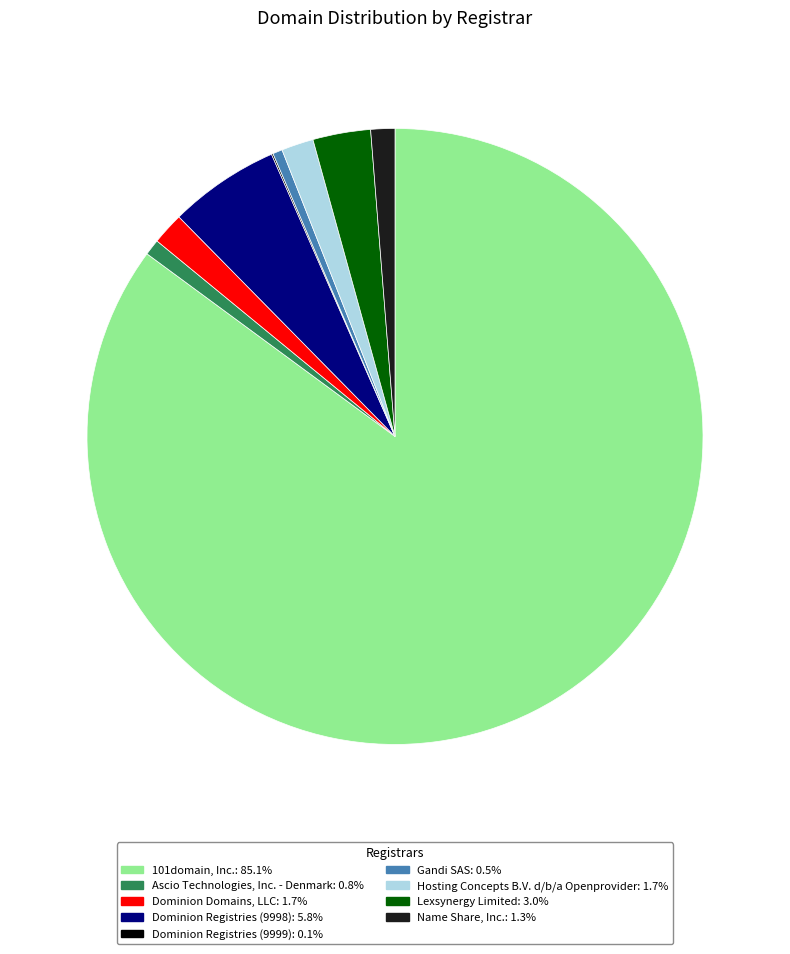

True or false: Dominion Registries (9998) accounts for 6% of the total.

True